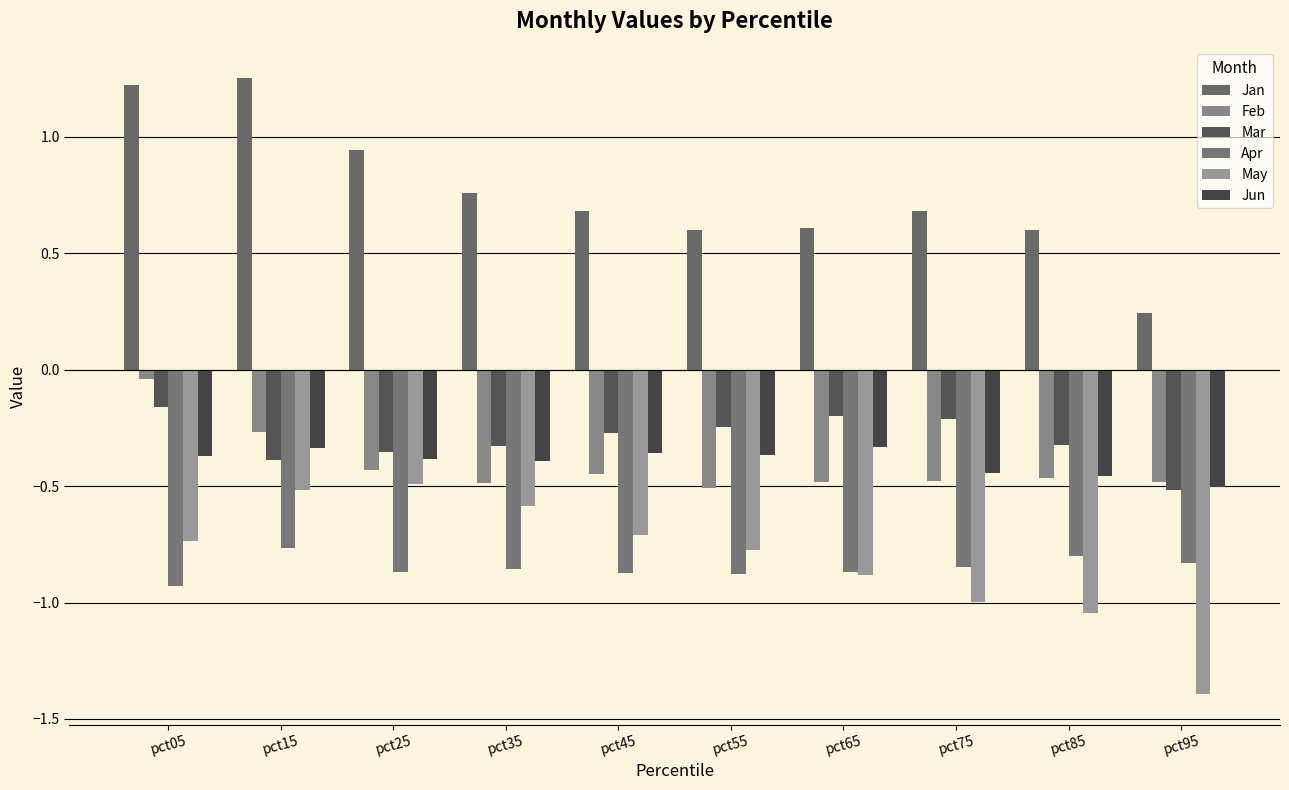

What is the average value of the Jan series?

0.8